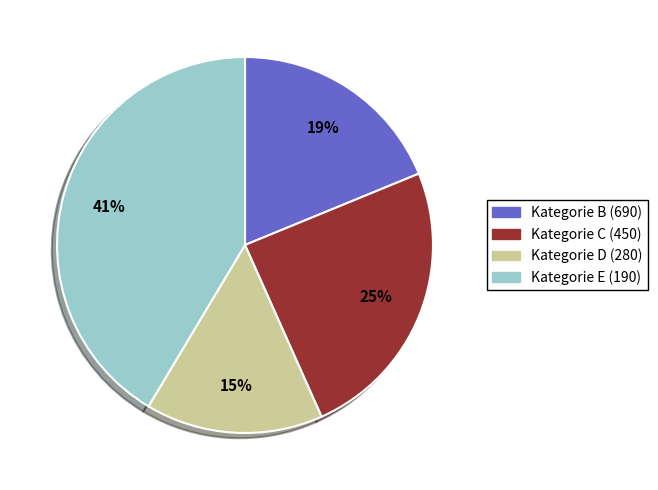

How many slices are in this pie chart?

4